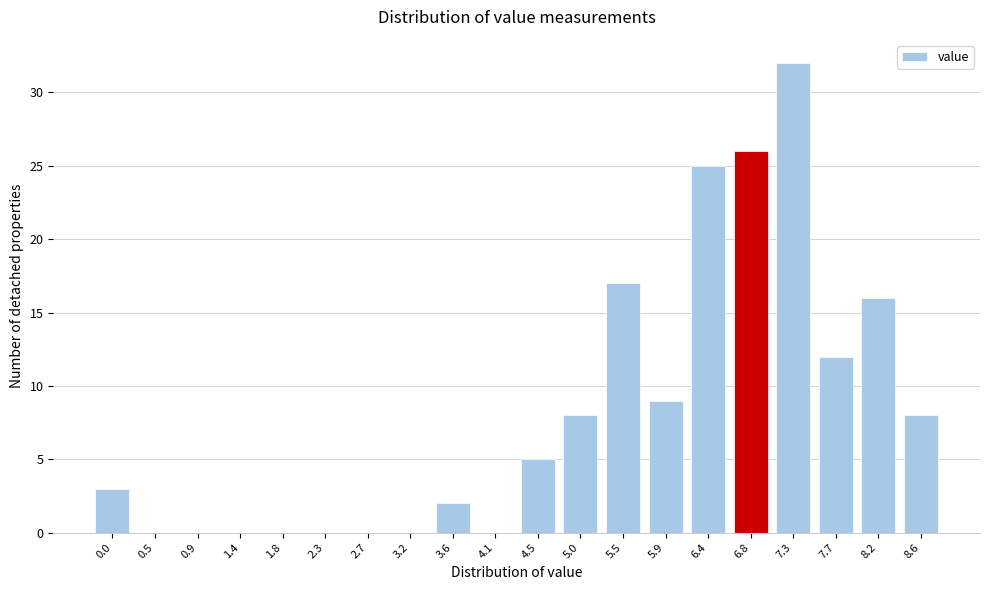

Reading left to right, extract all data points from this chart.

0.0=3	0.5=0	0.9=0	1.4=0	1.8=0	2.3=0	2.7=0	3.2=0	3.6=2	4.1=0	4.5=5	5.0=8	5.5=17	5.9=9	6.4=25	6.8=26	7.3=32	7.7=12	8.2=16	8.6=8